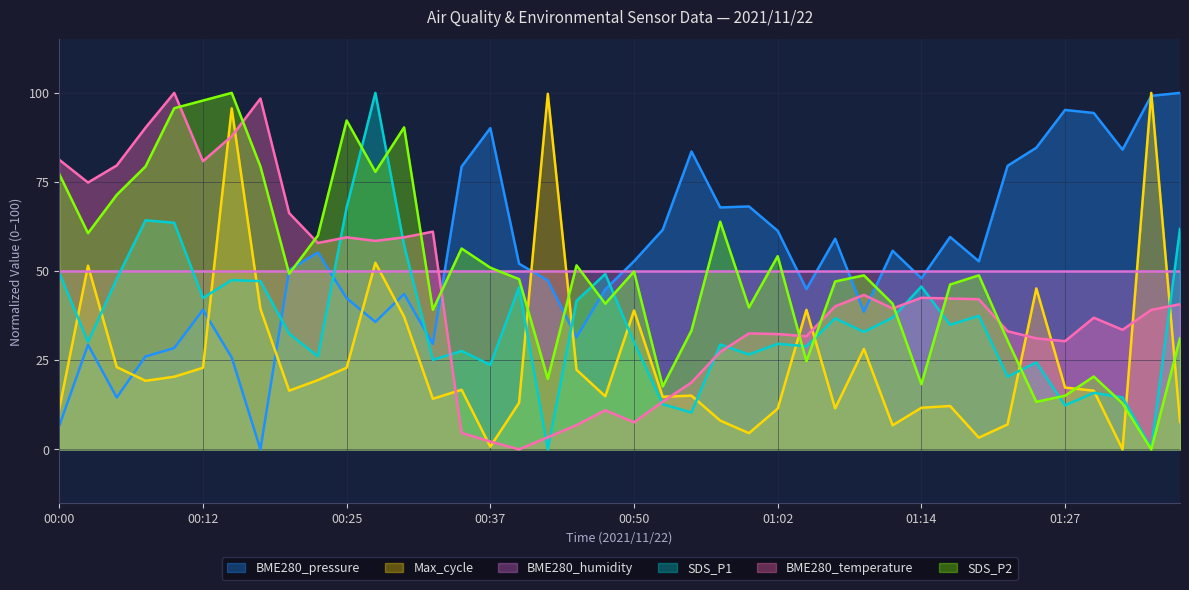

How many intersections are there between Max_cycle and BME280_pressure?

9